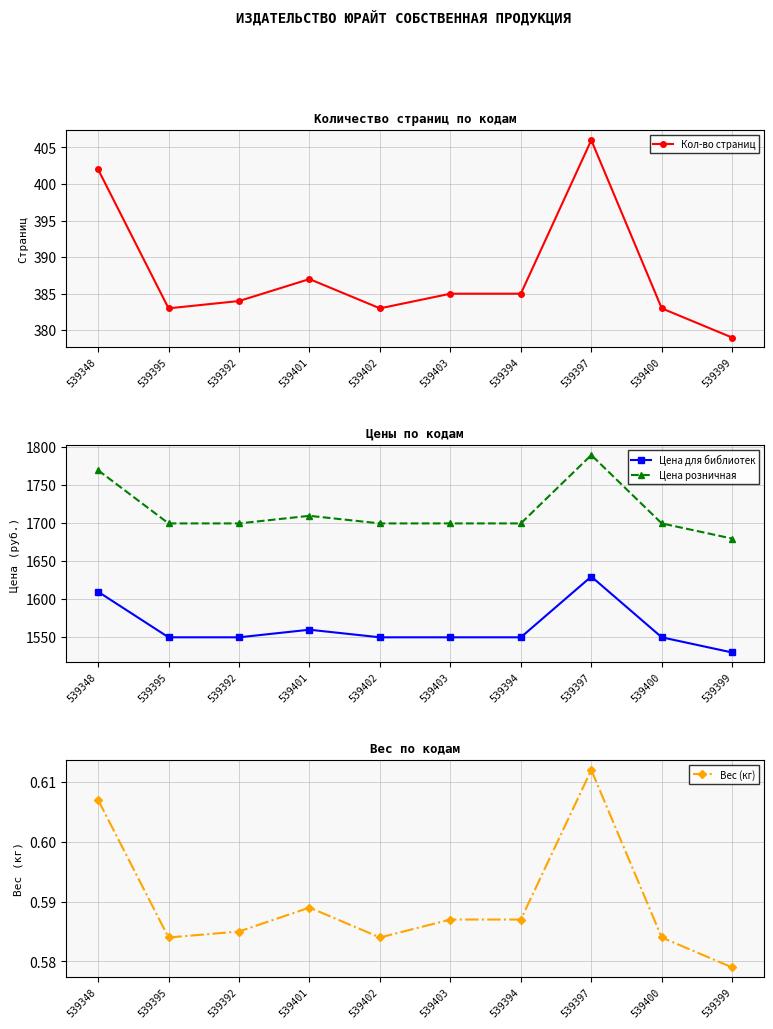

At 539395, list the series in order from smallest to largest.

Вес (кг), Кол-во страниц, Цена для библиотек, Цена розничная